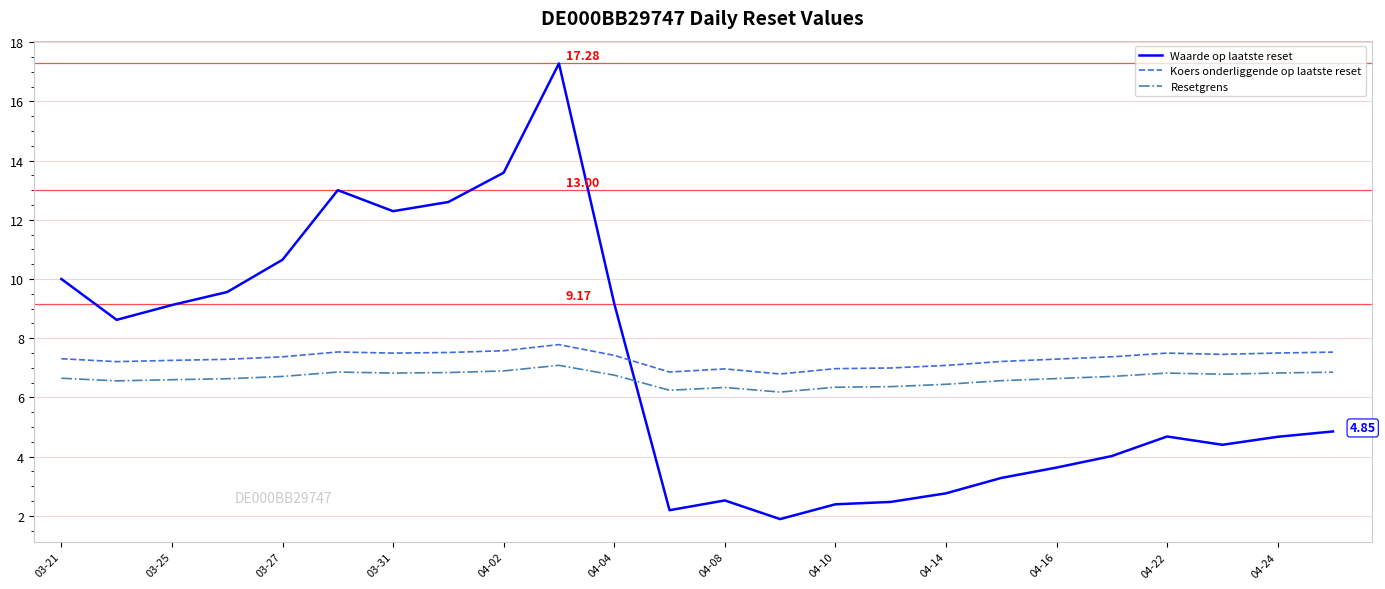

List the series in order of their peak value, lowest first.

Resetgrens, Koers onderliggende op laatste reset, Waarde op laatste reset